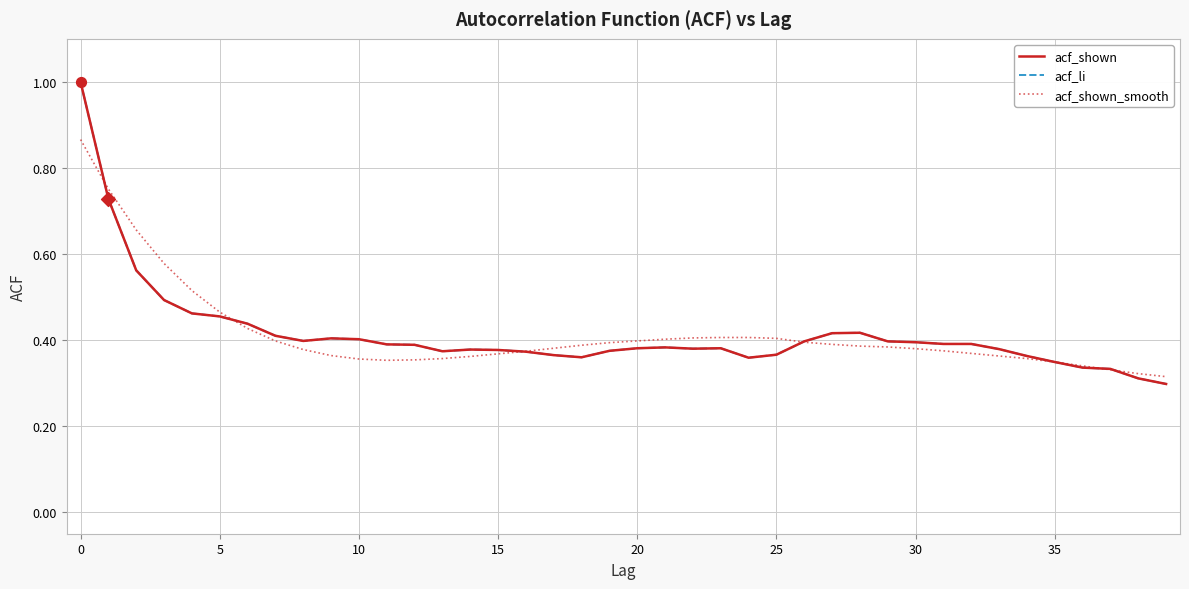

Does the chart have visible grid lines?

Yes